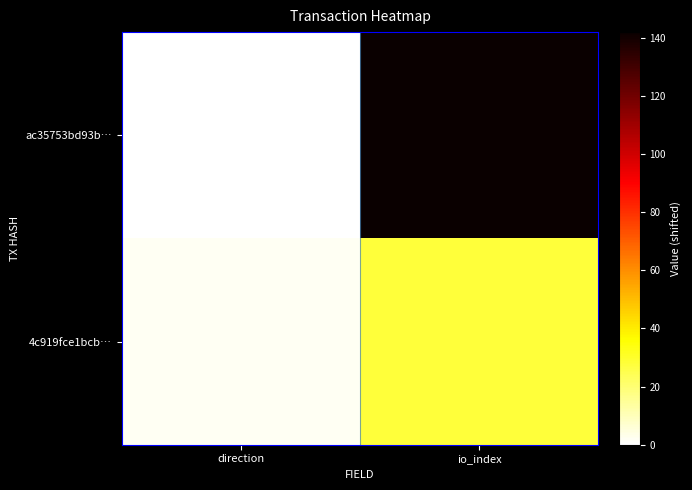

Which label corresponds to the largest value in the chart?

io_index